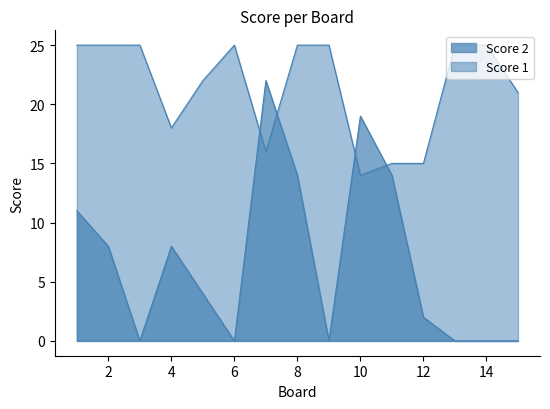

What are all the series names shown in the legend?

Score 1, Score 2